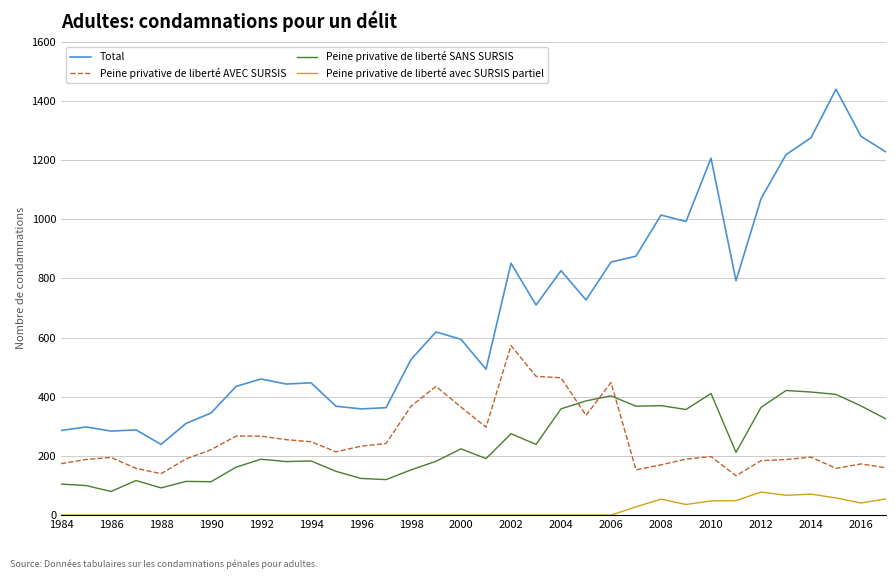

Does the chart display data point markers on the line(s)?

No